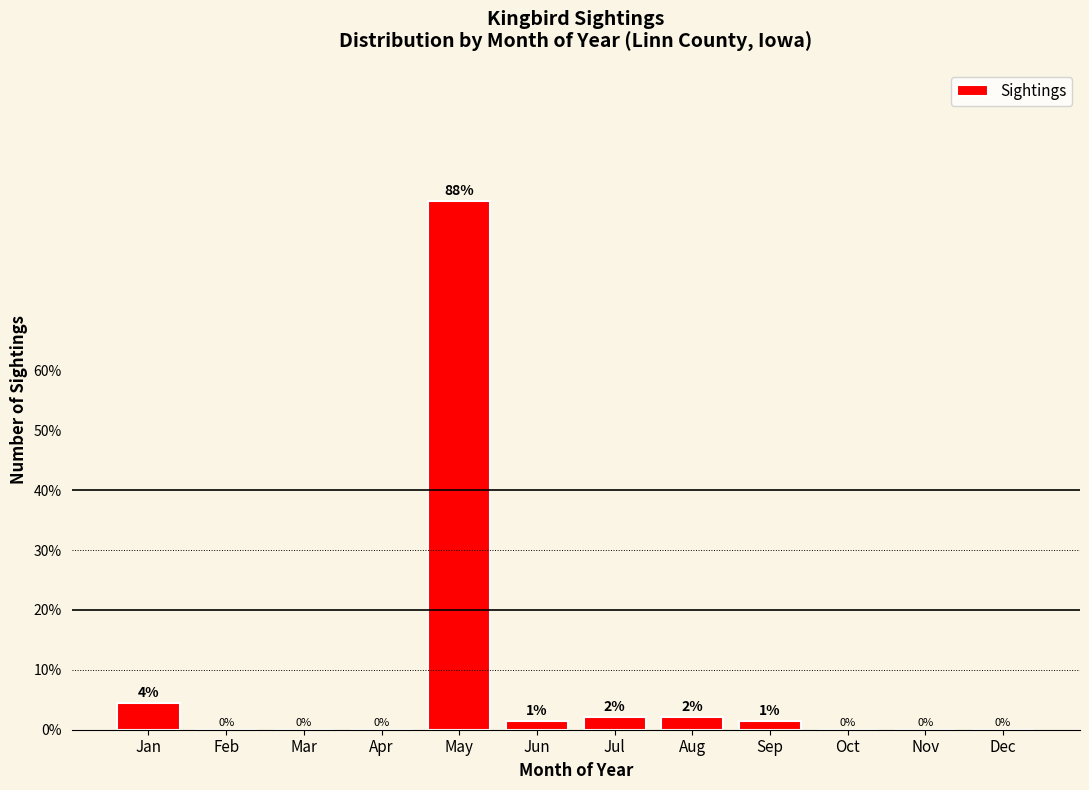

Which has a higher value, Jun or Jan?

Jan